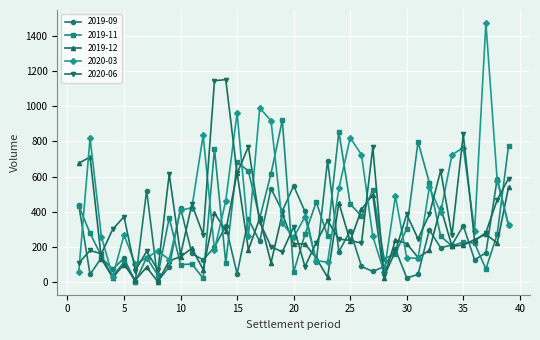

True or false: 2019-09 has more than 0 interior local peaks.

True